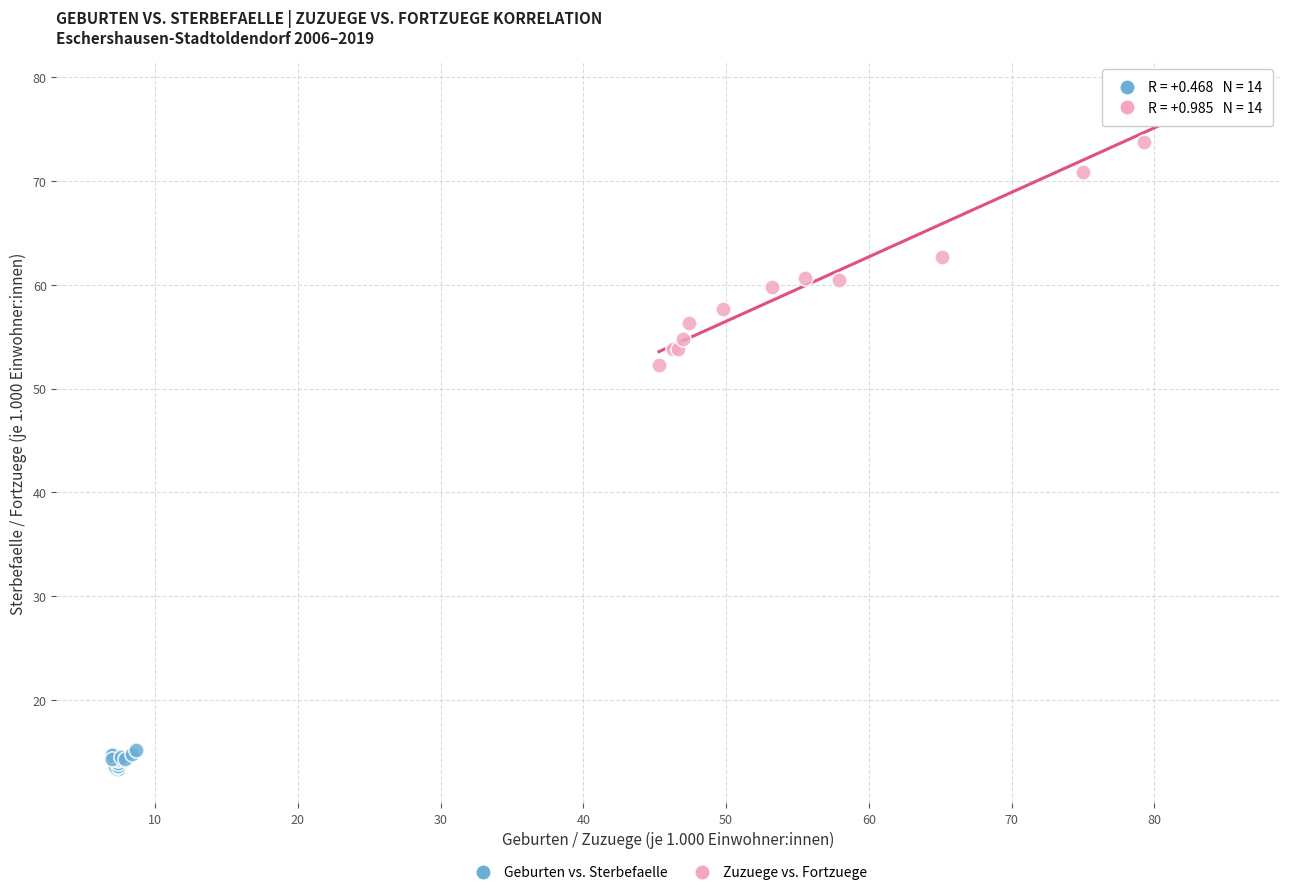

Which series has the widest spread of Y values?

Zuzuege vs. Fortzuege